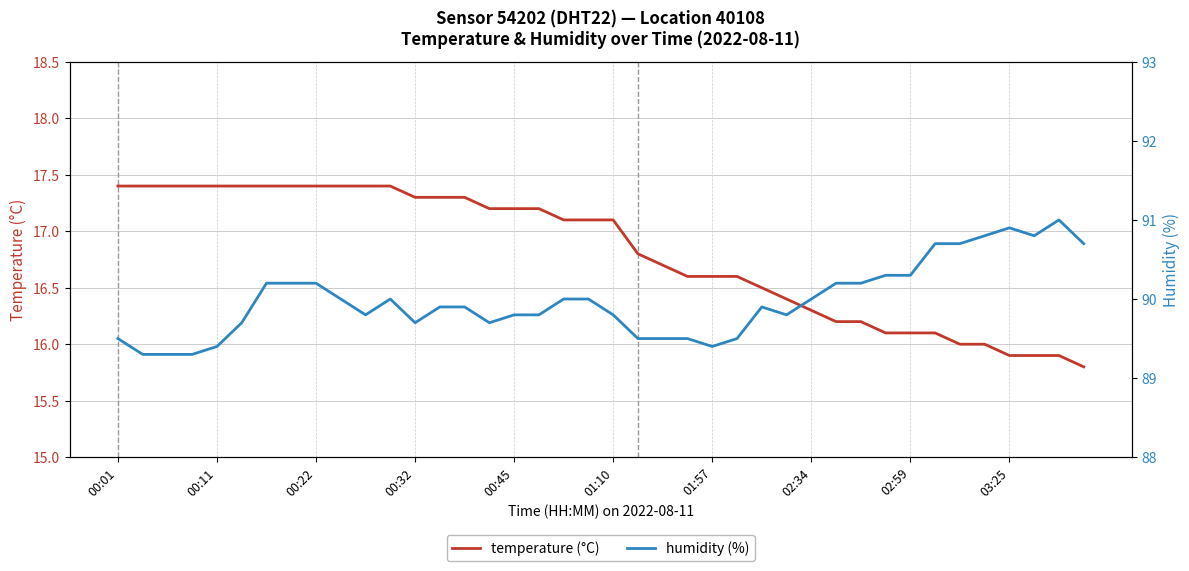

Where does the temperature (°C) series first go above 17?

00:01